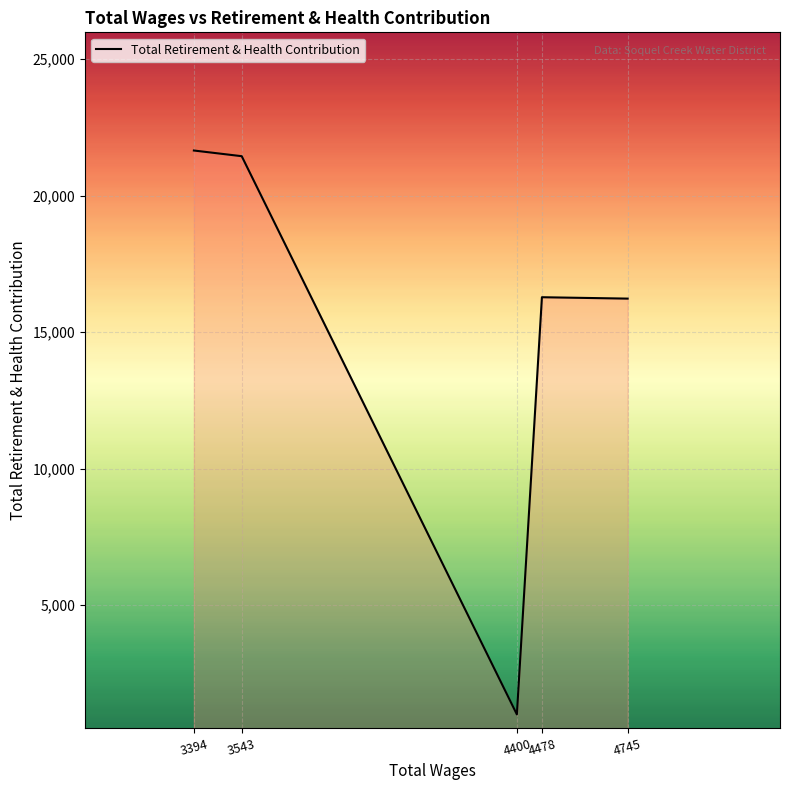

What is the ratio of the value at 4745 to the value at 3543?

0.8